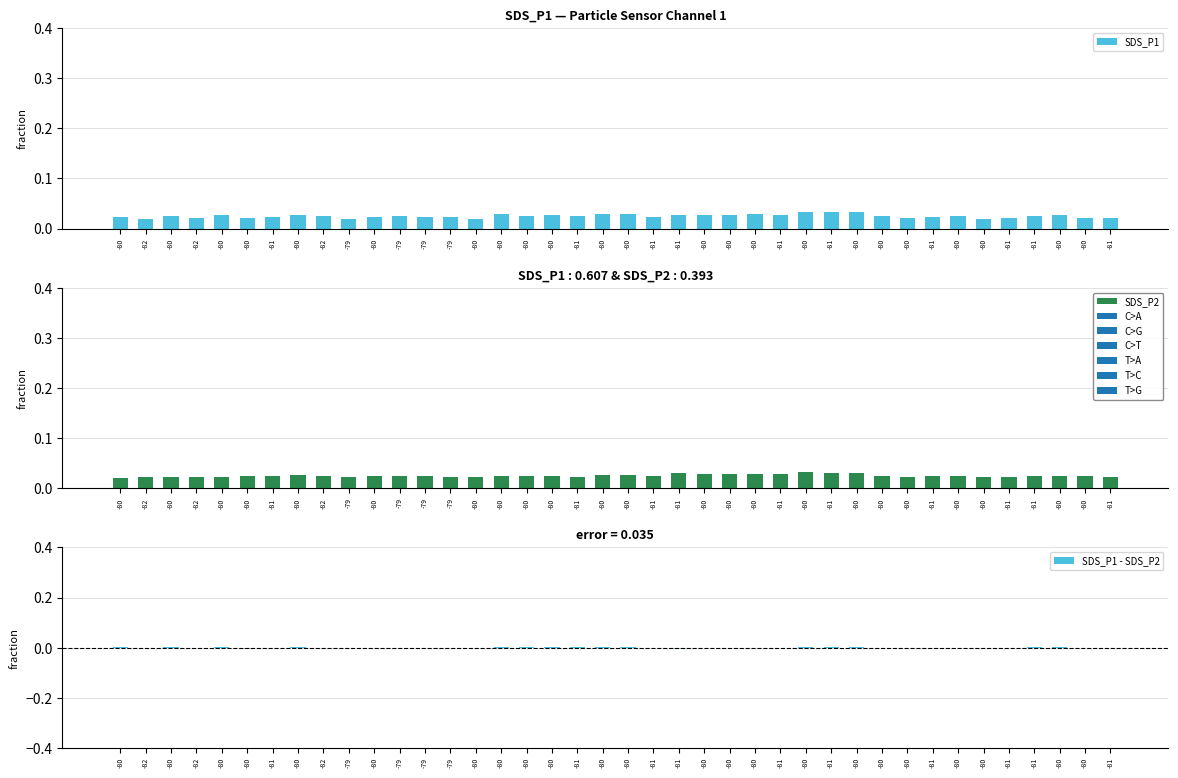

Reading right to left, list all the values displayed in this chart.

SDS_P1: 0.0	0.0	0.0	0.0	0.0	0.0	0.0	0.0	0.0	0.0	0.0	0.0	0.0	0.0	0.0	0.0	0.0	0.0	0.0	0.0	0.0	0.0	0.0	0.0	0.0	0.0	0.0	0.0	0.0	0.0	0.0	0.0	0.0	0.0	0.0	0.0	0.0	0.0	0.0	0.0
SDS_P2: 0.0	0.0	0.0	0.0	0.0	0.0	0.0	0.0	0.0	0.0	0.0	0.0	0.0	0.0	0.0	0.0	0.0	0.0	0.0	0.0	0.0	0.0	0.0	0.0	0.0	0.0	0.0	0.0	0.0	0.0	0.0	0.0	0.0	0.0	0.0	0.0	0.0	0.0	0.0	0.0
SDS_P1 - SDS_P2: -0.0	-0.0	0.0	0.0	-0.0	-0.0	0.0	-0.0	-0.0	-0.0	0.0	0.0	0.0	-0.0	-0.0	-0.0	-0.0	-0.0	-0.0	0.0	0.0	0.0	0.0	0.0	0.0	-0.0	0.0	-0.0	-0.0	-0.0	-0.0	-0.0	0.0	-0.0	-0.0	0.0	-0.0	0.0	-0.0	0.0